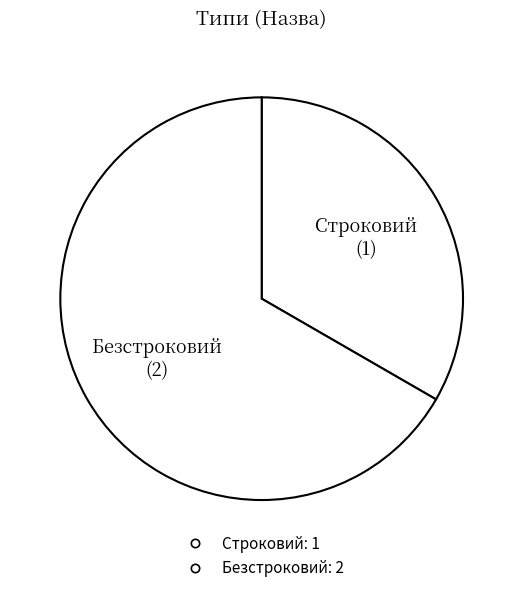

Count the number of slices in the pie.

2